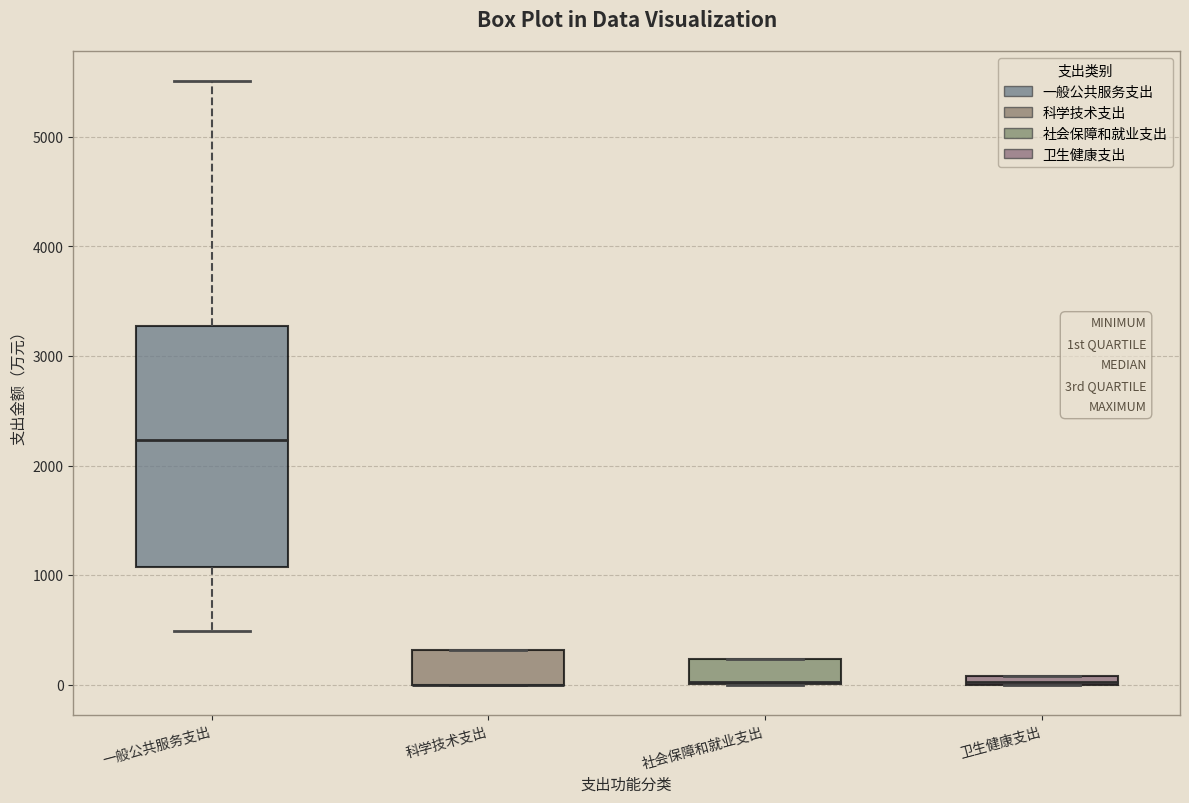

Which box is the tallest, from its lower edge to its upper edge?

一般公共服务支出